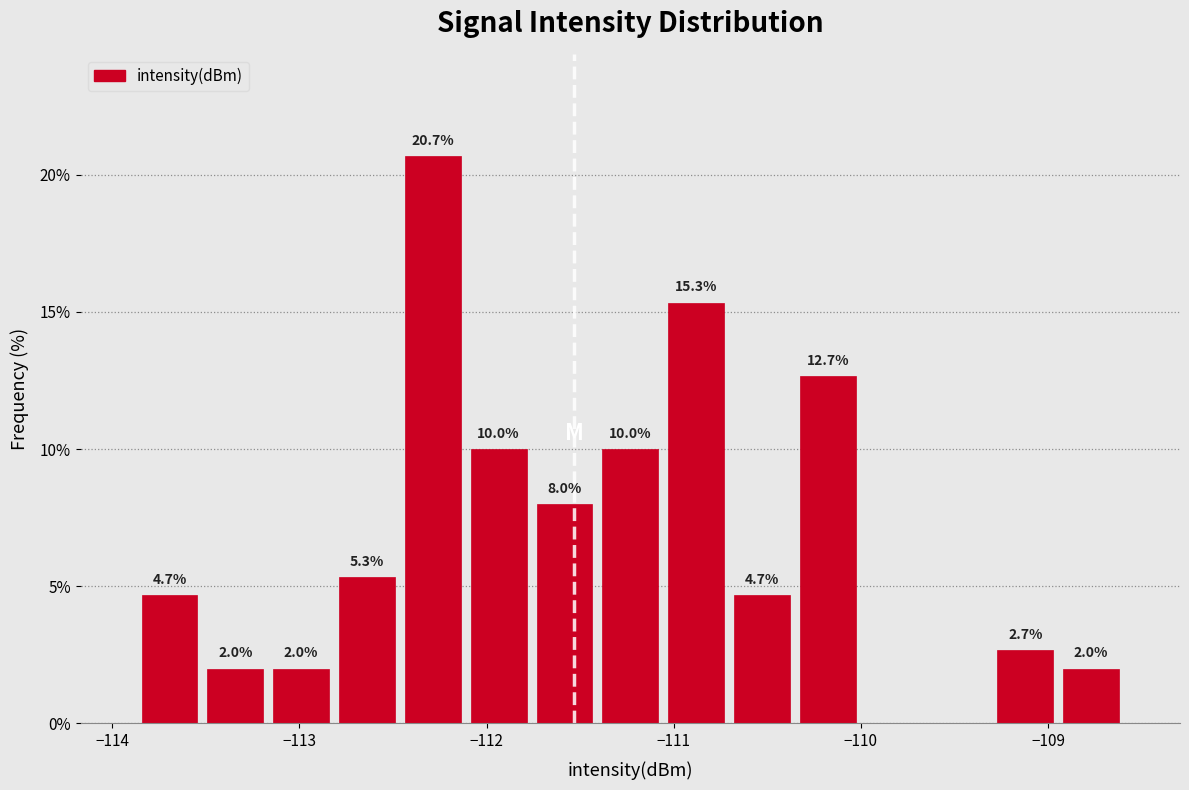

Around what value on the x-axis is the tallest bar? Give the approximate position of its centre, as read against the axis.

-112.3